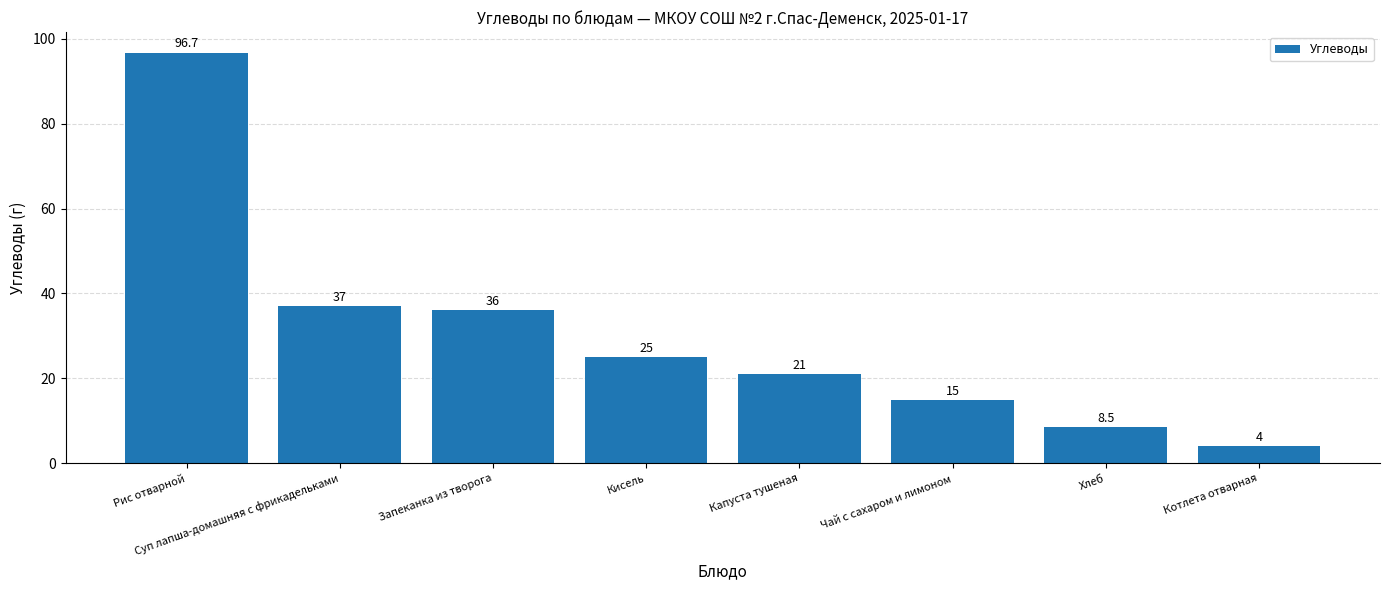

Reading right to left, list all the values displayed in this chart.

4.0	8.5	15.0	21.0	25.0	36.0	37.0	96.7